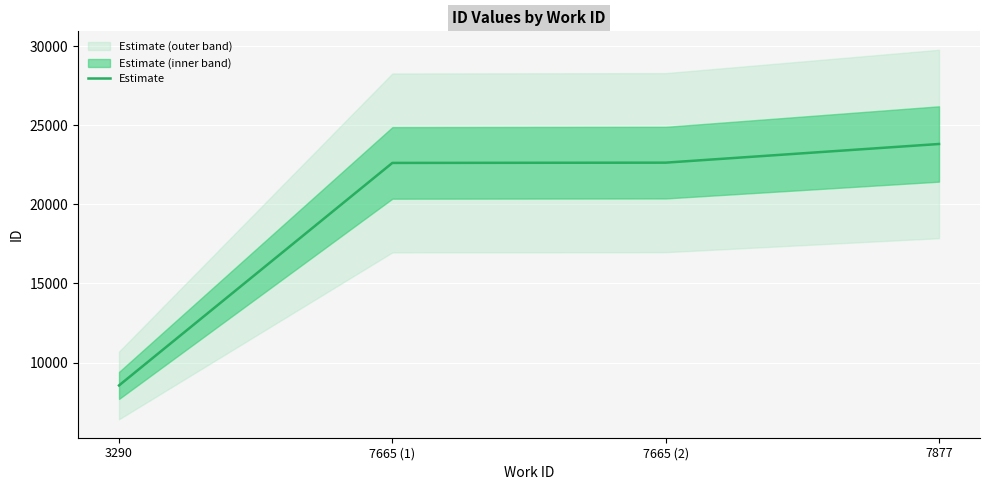

What is the sum of all values?

77638